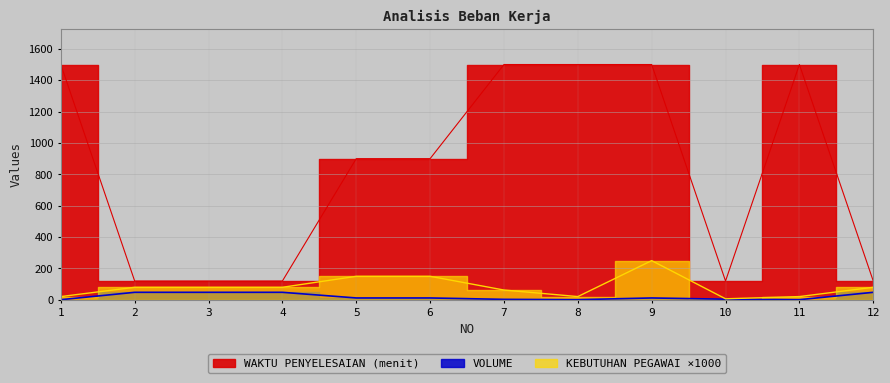

Where is the first local maximum for VOLUME?

9